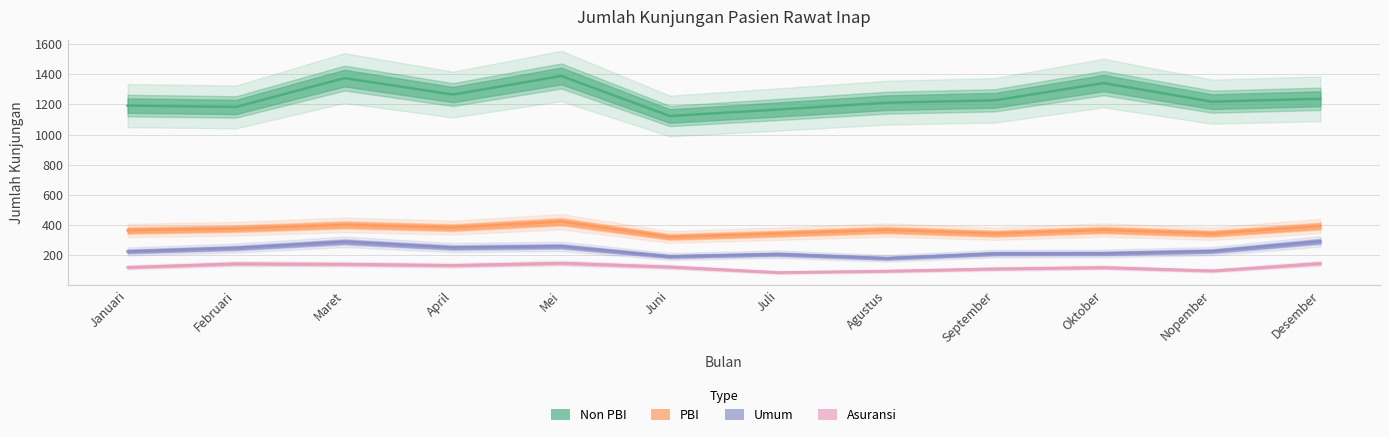

Rank the series by their maximum value, from lowest to highest.

Asuransi, Umum, PBI, Non PBI